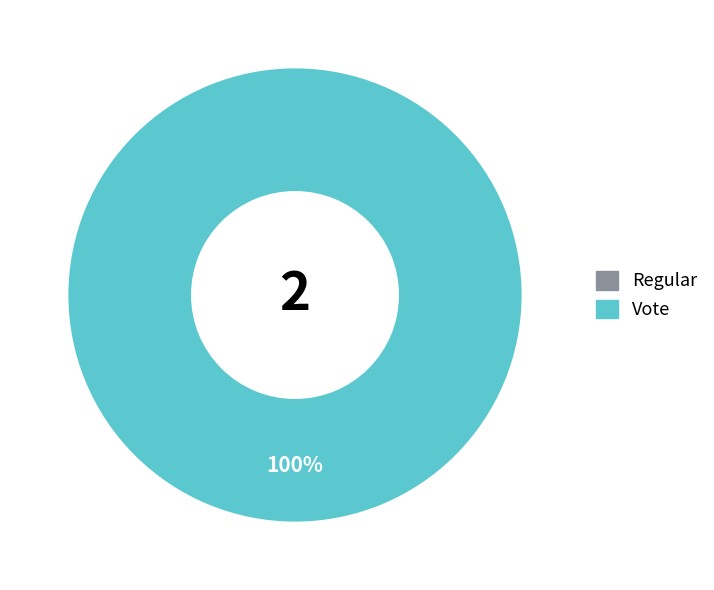

Is it true that Vote is 99% of the pie?

False